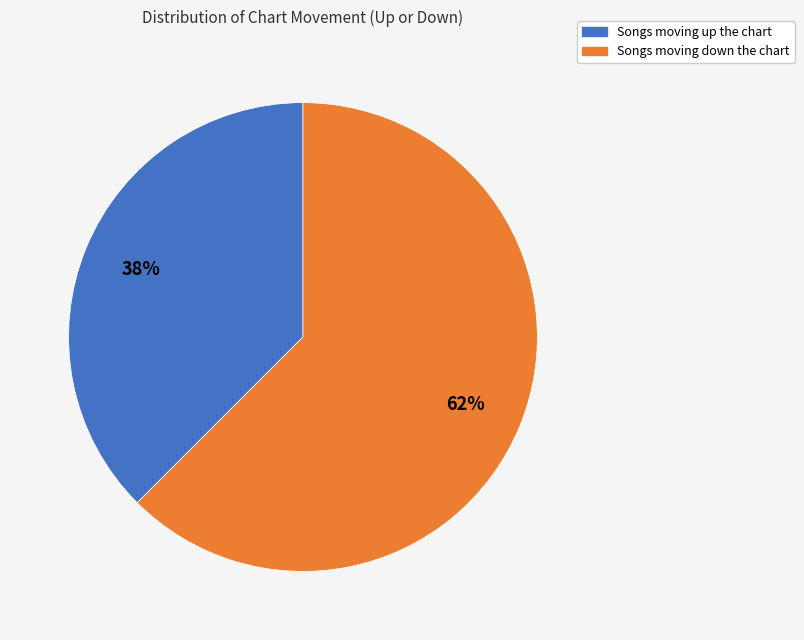

To the nearest percent, what is the average slice percentage?

50%